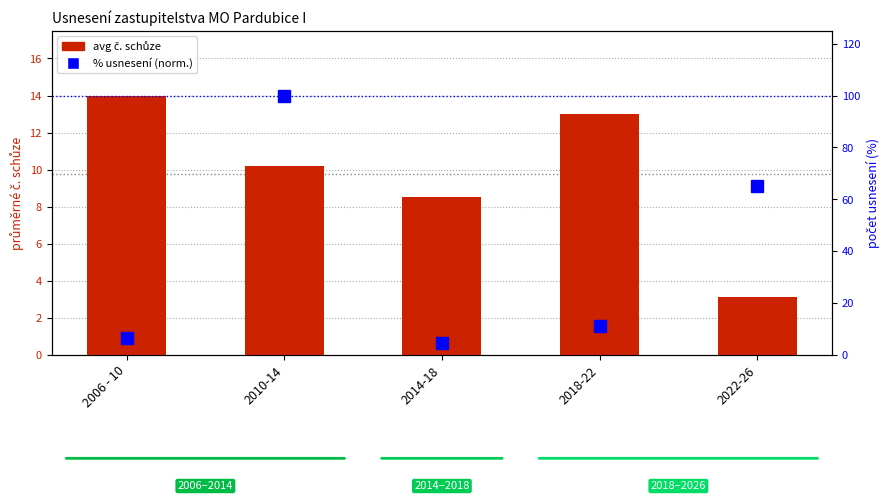

Which series has the largest total across all categories?

% usnesení (norm.)